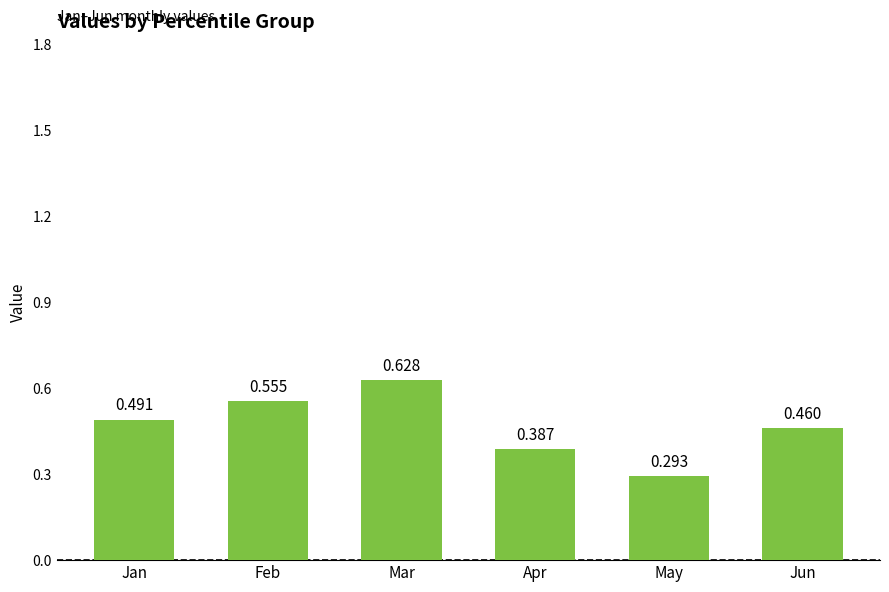

Between Apr and Feb, which is larger?

Feb